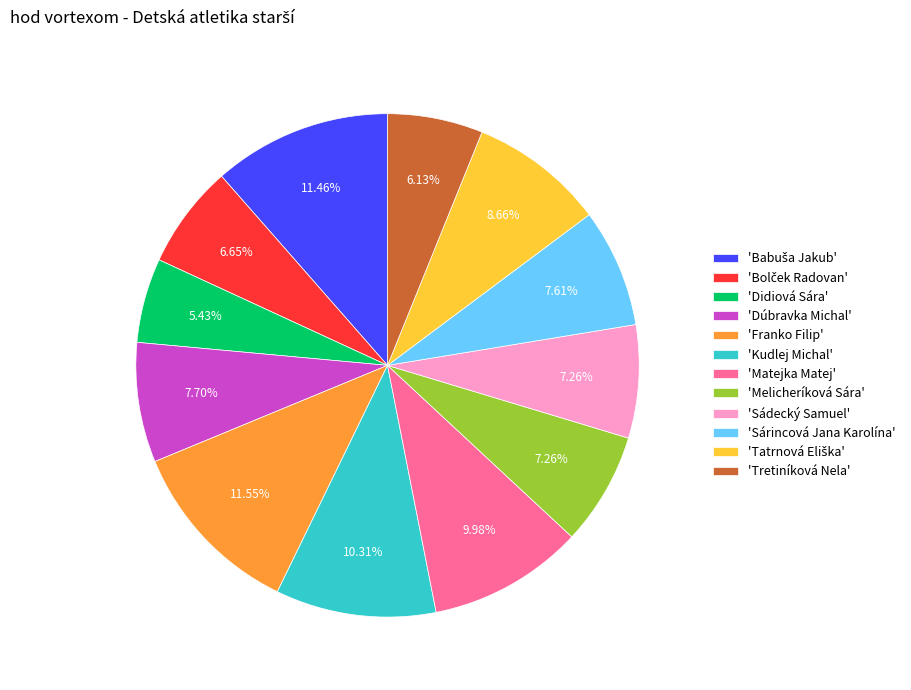

Which category has the smallest portion of the pie?

'Didiová Sára'